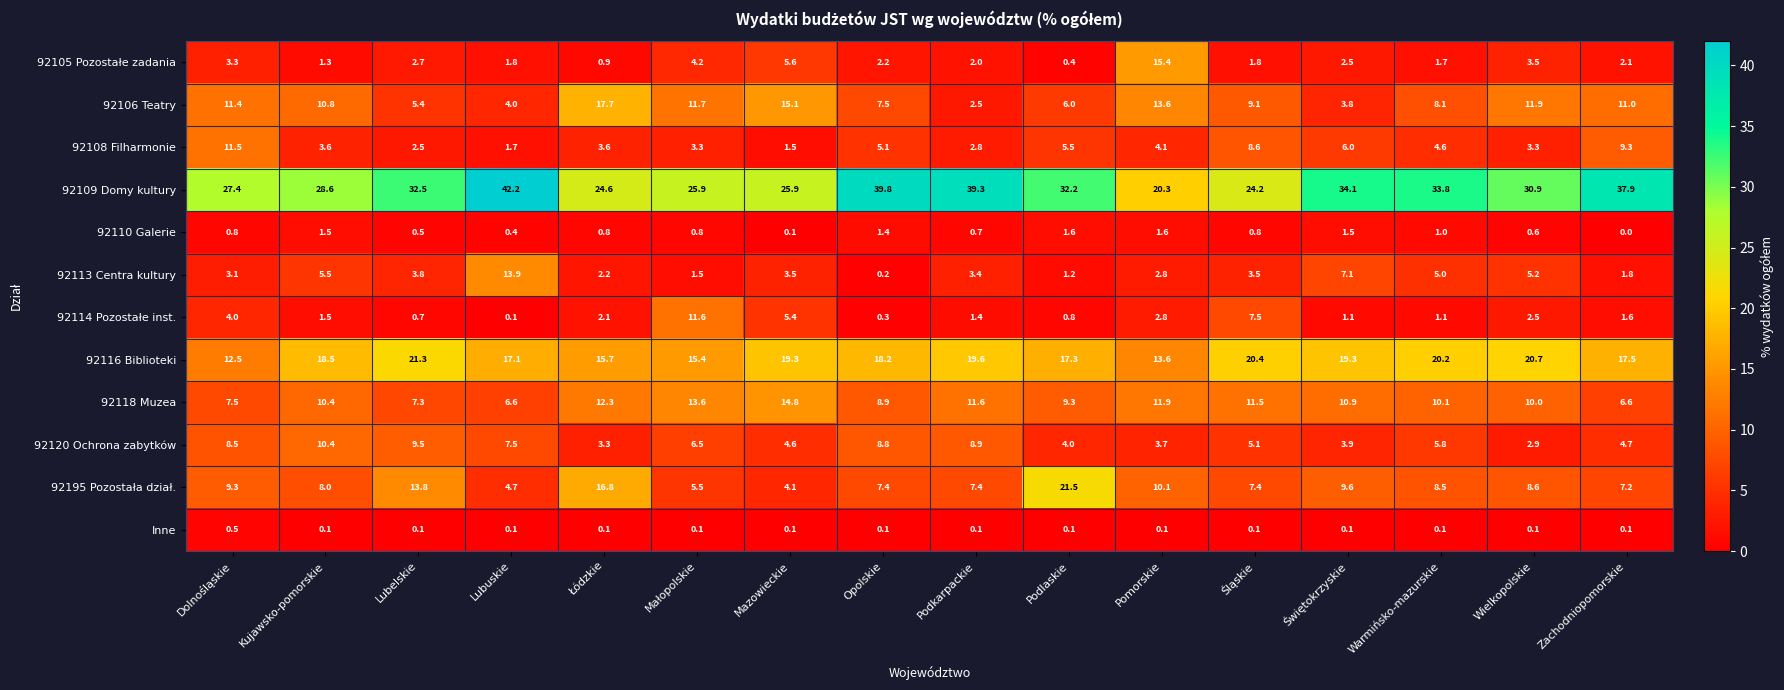

How many categories are shown in the chart?

16